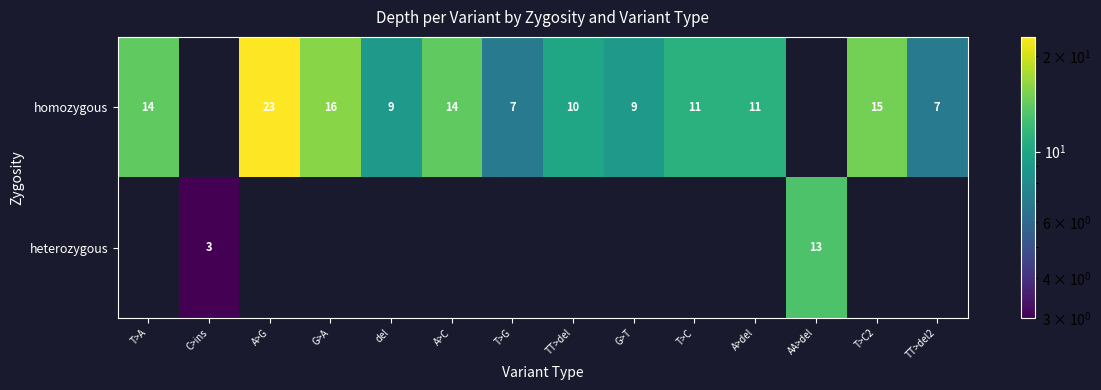

How many series are shown in this chart?

2